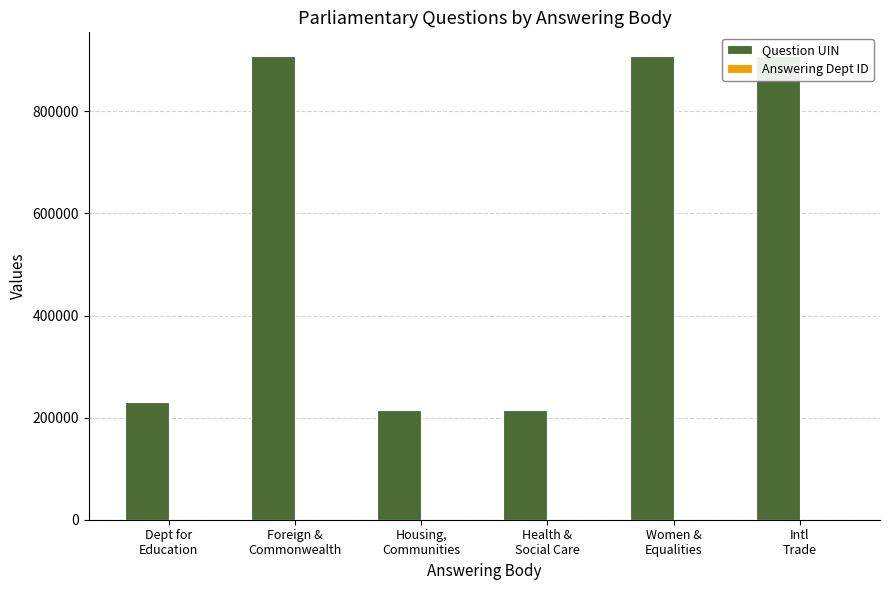

Which series has the largest total across all categories?

Question UIN